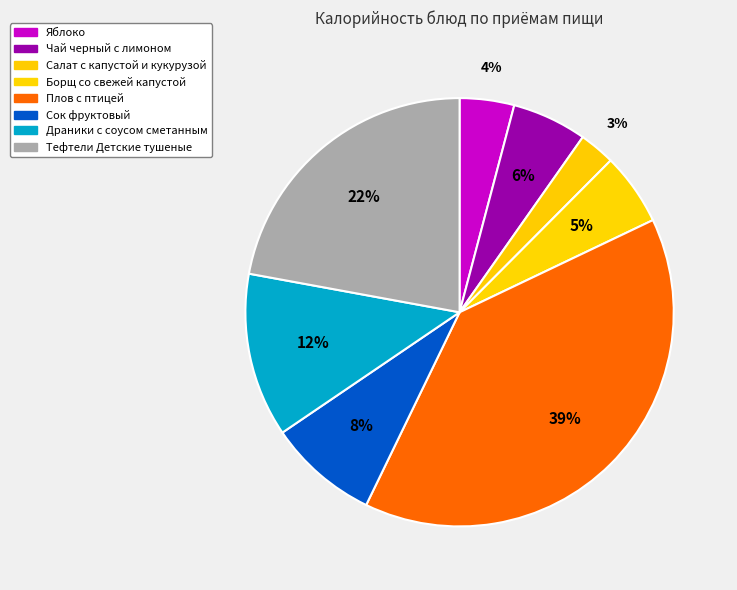

Rank the categories by value from lowest to highest.

Салат с капустой и кукурузой, Яблоко, Борщ со свежей капустой, Чай черный с лимоном, Сок фруктовый, Драники с соусом сметанным, Тефтели Детские тушеные, Плов с птицей